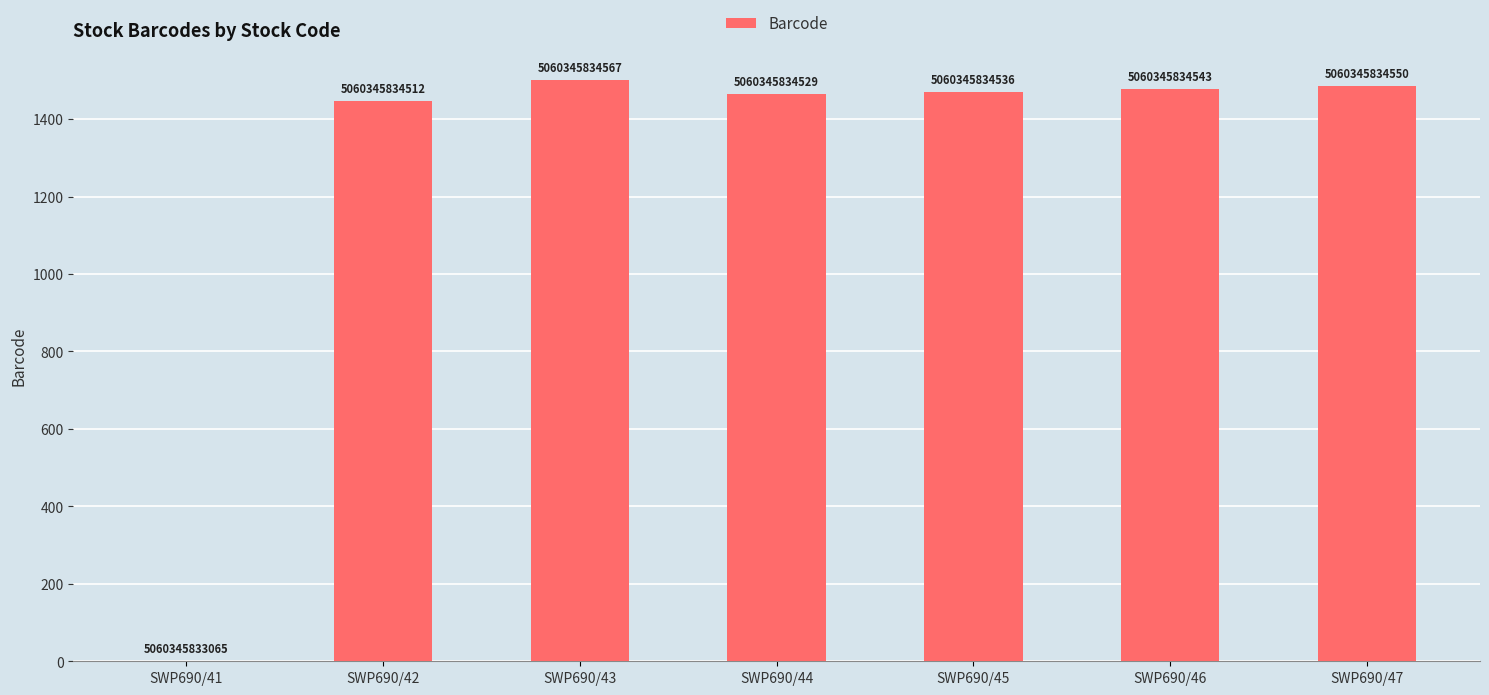

What is the change in value from SWP690/42 to SWP690/44?

+17